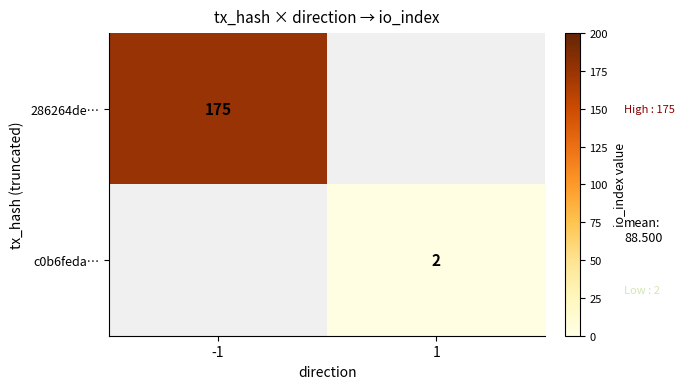

Is the value of 286264de… at -1 greater than the value of c0b6feda… at 1?

Yes